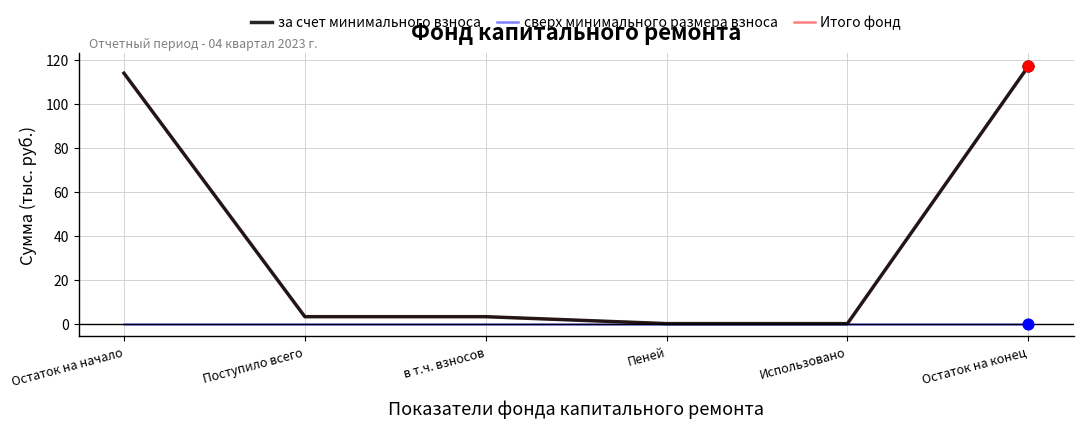

Is this an area chart (filled region under the line)?

No